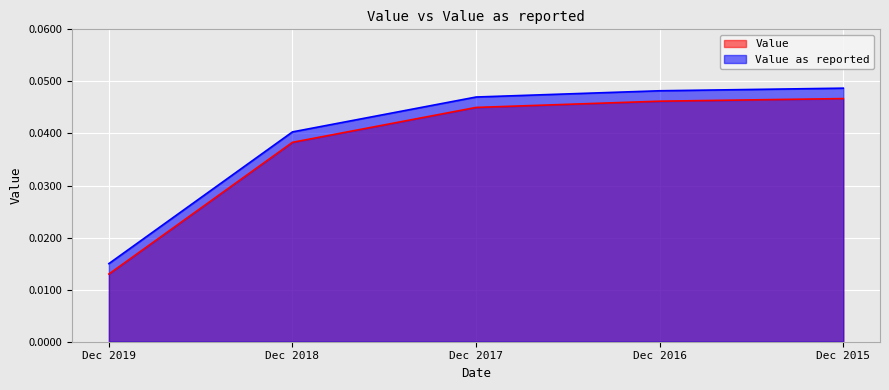

True or false: Value has more than 2 points higher than both neighbors.

False